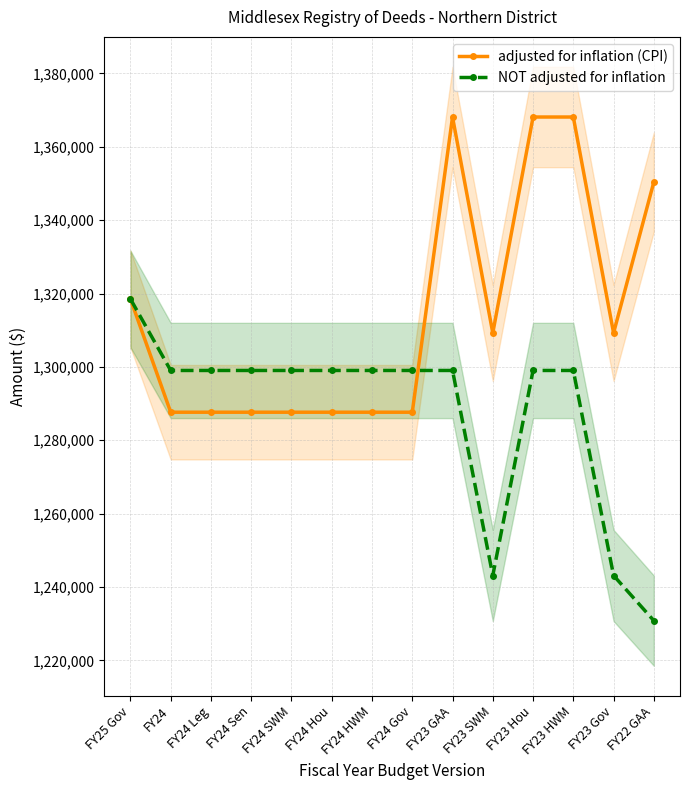

Reading left to right, list all the values displayed in this chart.

adjusted for inflation (CPI): 1318503	1287635	1287635	1287635	1287635	1287635	1287635	1287635	1368112	1309240	1368112	1368112	1309240	1350396
NOT adjusted for inflation: 1318503	1299018	1299018	1299018	1299018	1299018	1299018	1299018	1299018	1243119	1299018	1299018	1243119	1230811